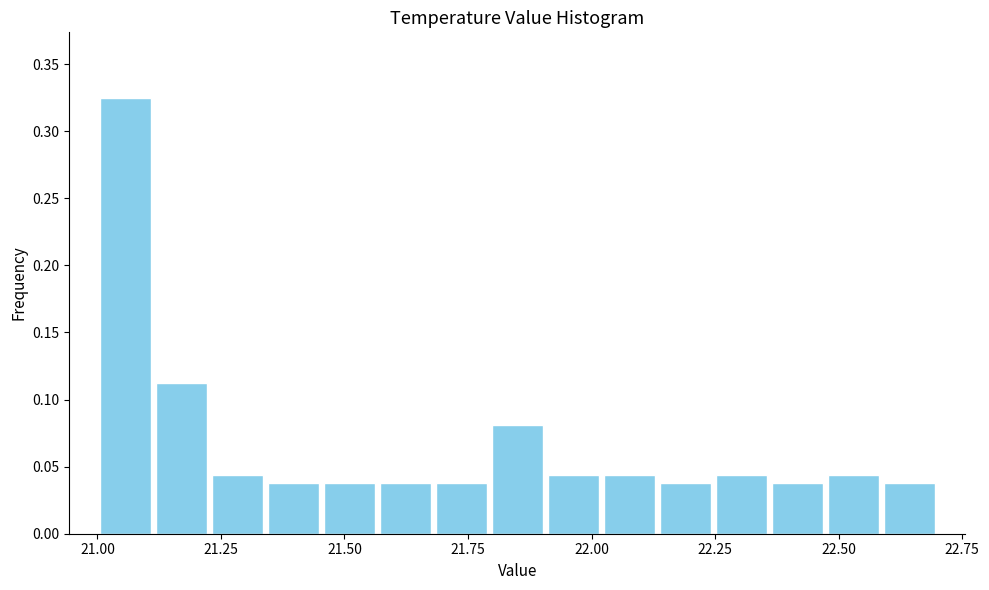

Read against the x-axis, roughly where is the centre of the tallest bar?

21.05